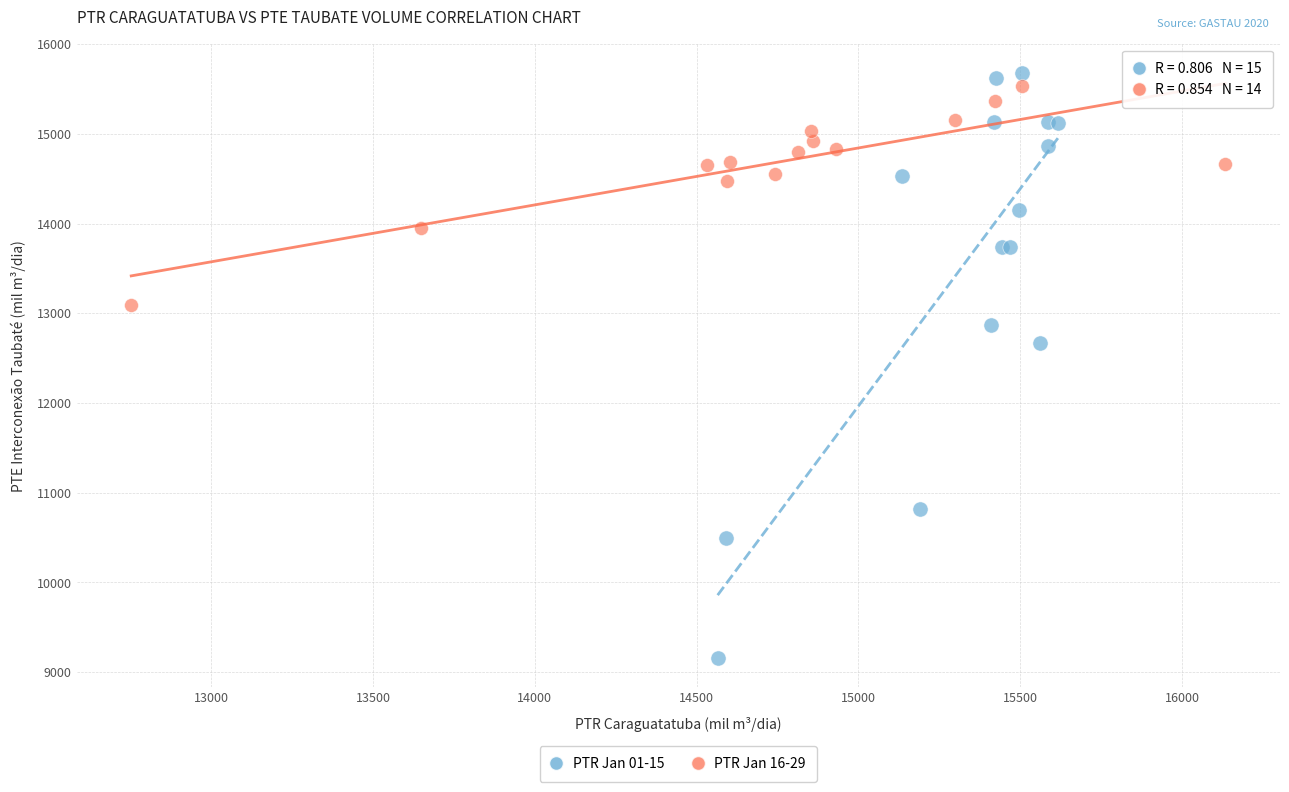

Which series reaches the minimum Y coordinate?

PTR Jan 01-15